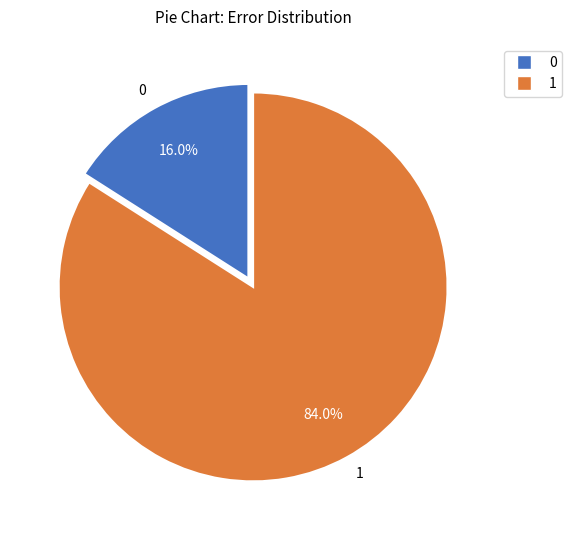

Rank the categories by value from lowest to highest.

0, 1